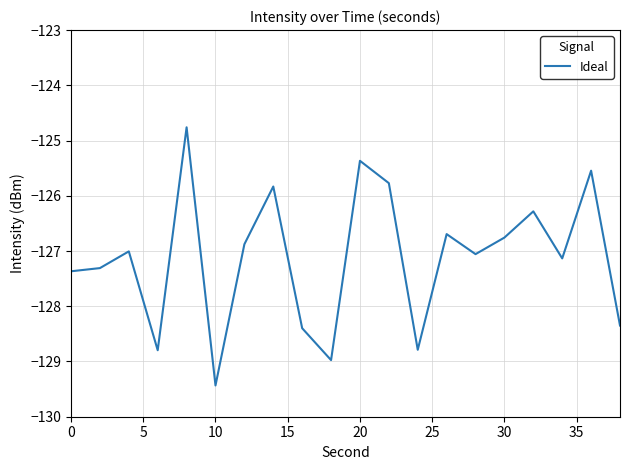

What is the sum of all values?

-2542.5